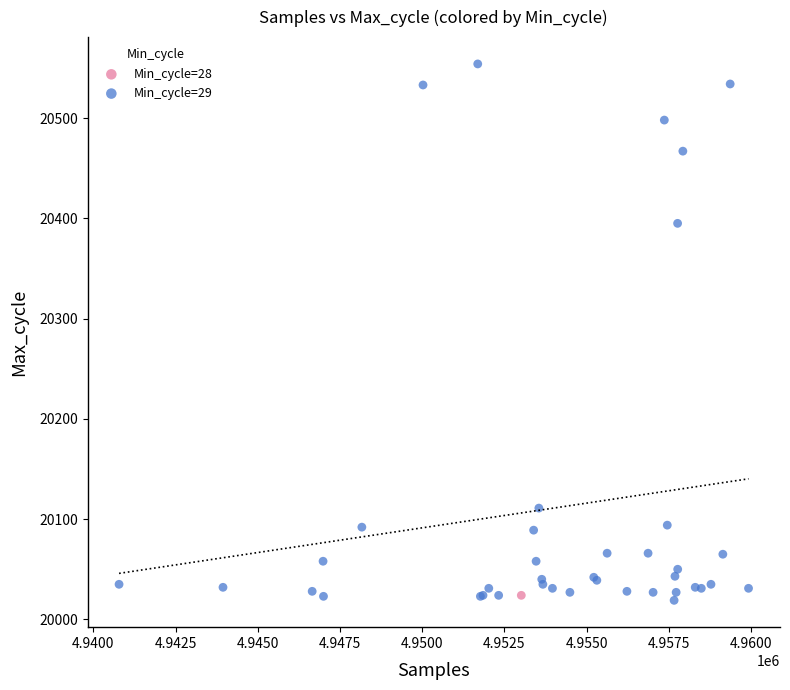

What are all the series names shown in the legend?

Min_cycle=28, Min_cycle=29